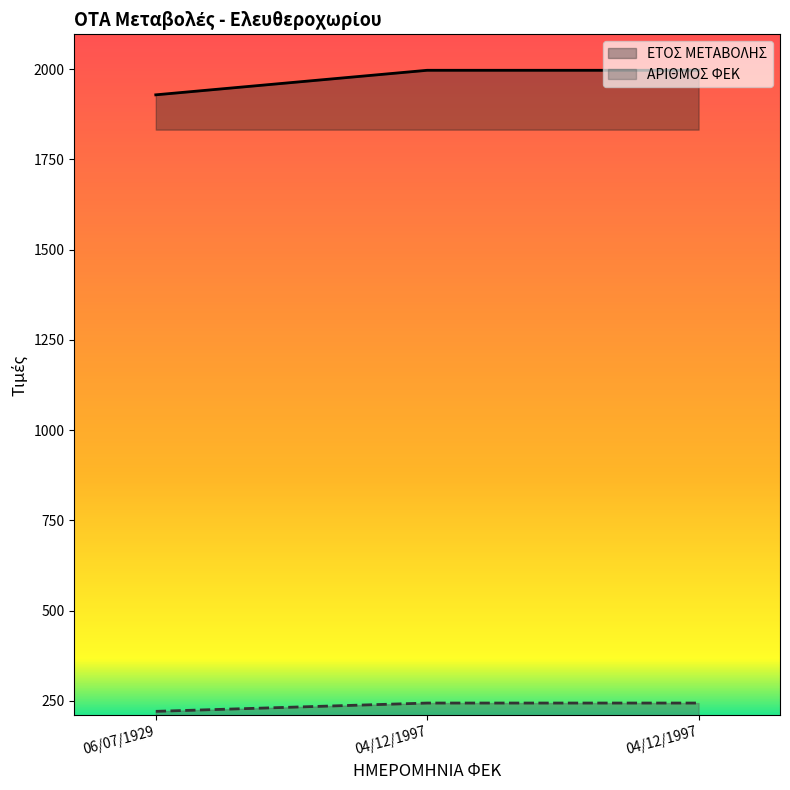

Where is ΑΡΙΘΜΟΣ ΦΕΚ nearest to the value 1963?

06/07/1929